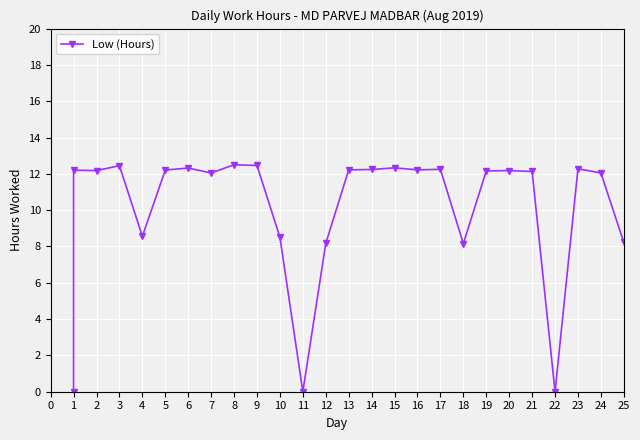

What is the ratio of the value at 2 to the value at 20?

1.0